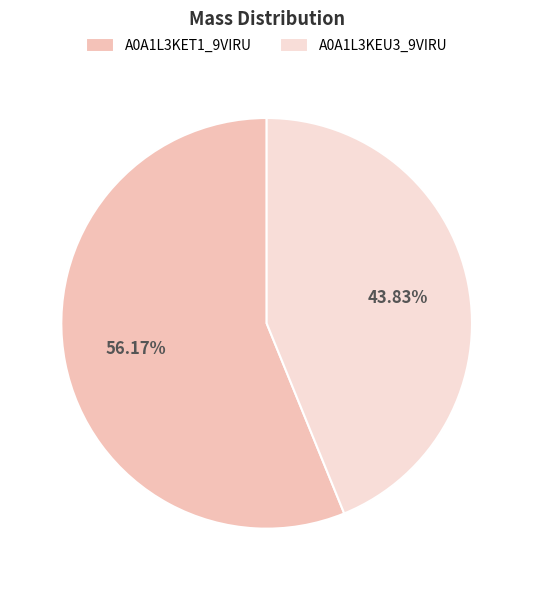

How many segments does this pie chart have?

2